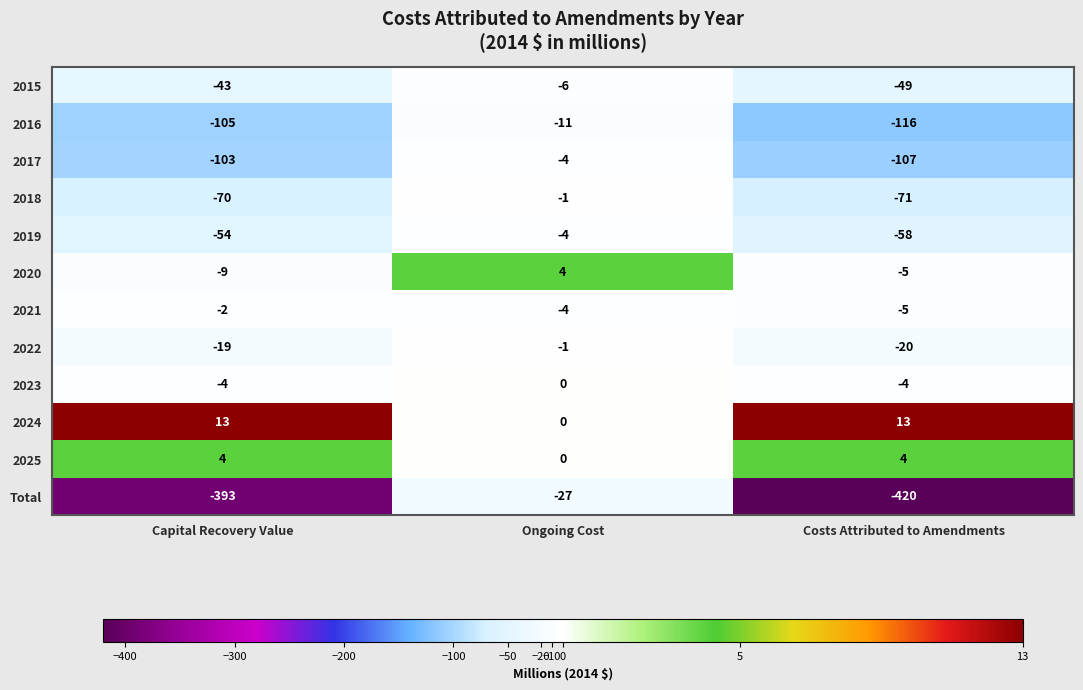

Read the 2016 value at Costs Attributed to Amendments, to the nearest 10.

-120